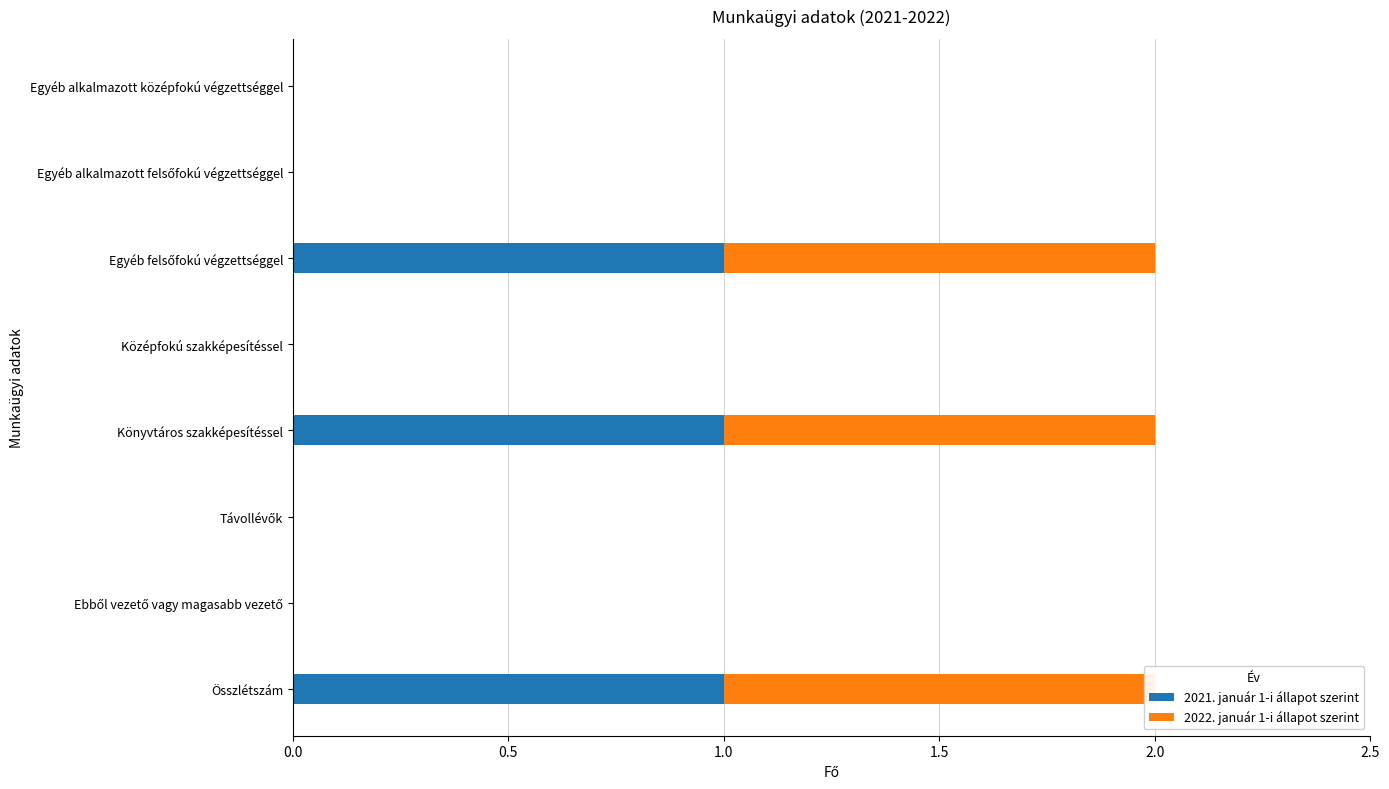

List the series in order of their peak value, highest first.

2021. január 1-i állapot szerint, 2022. január 1-i állapot szerint